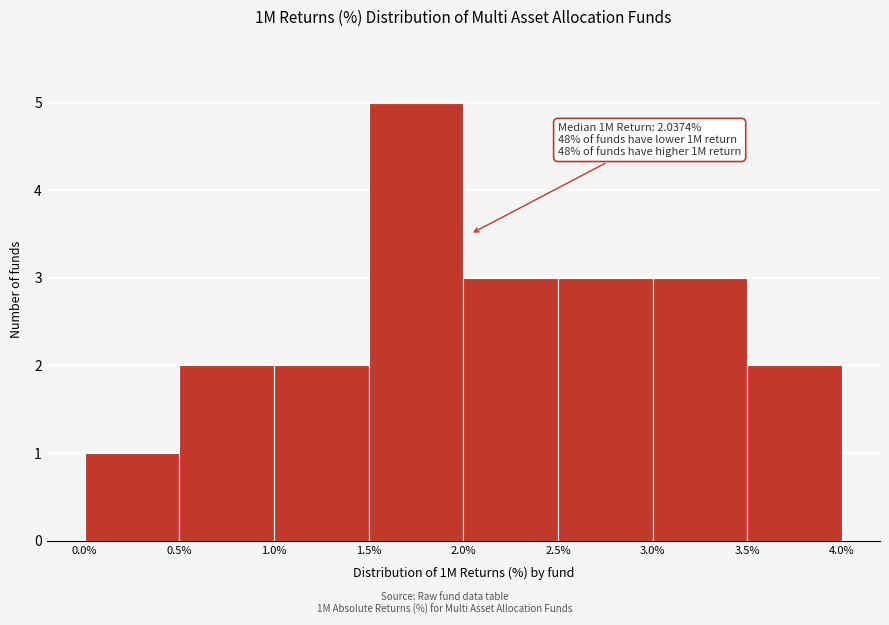

Over which range of the x-axis is the bar tallest?

1.5% to 2.0%